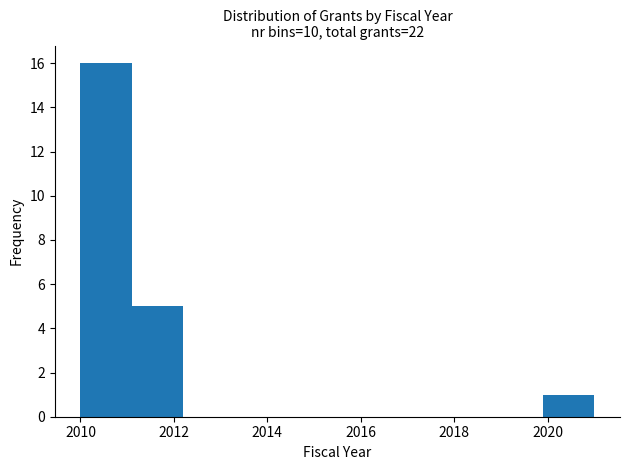

Reading left to right, transcribe this chart: for each bar, give the range it covers on the x-axis and its height. Neither the bar edges nor the heights are printed on the chart, so give them approximately, as read against the axes.

2010.0 to 2011.1: 16
2011.1 to 2012.2: 5
2012.2 to 2013.3: 0
2013.3 to 2014.4: 0
2014.4 to 2015.5: 0
2015.5 to 2016.6: 0
2016.6 to 2017.7: 0
2017.7 to 2018.8: 0
2018.8 to 2019.9: 0
2019.9 to 2021.0: 1